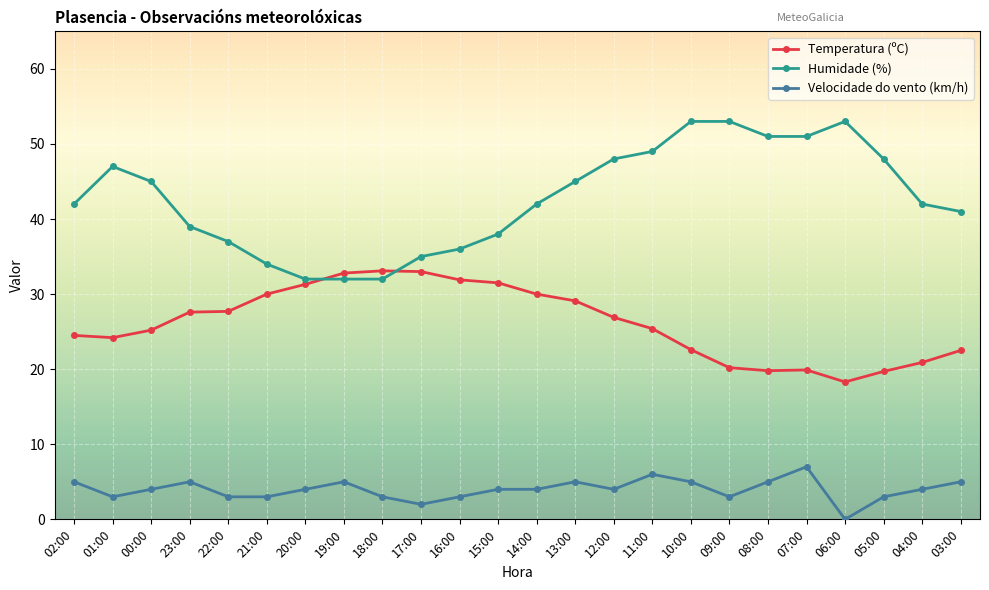

Which series has the largest total across all categories?

Humidade (%)